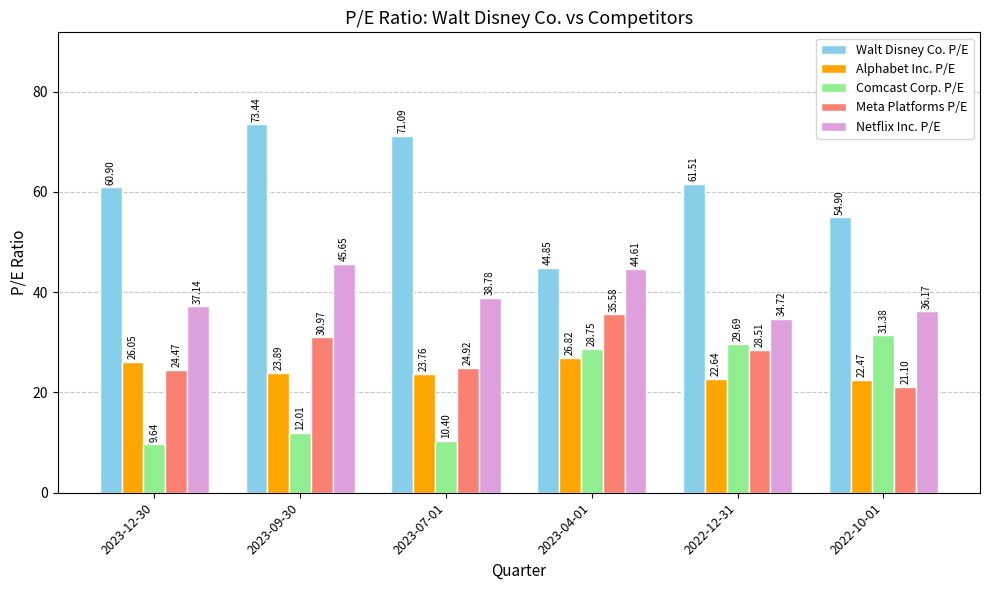

How many data points in Walt Disney Co. P/E are less than 61?

3